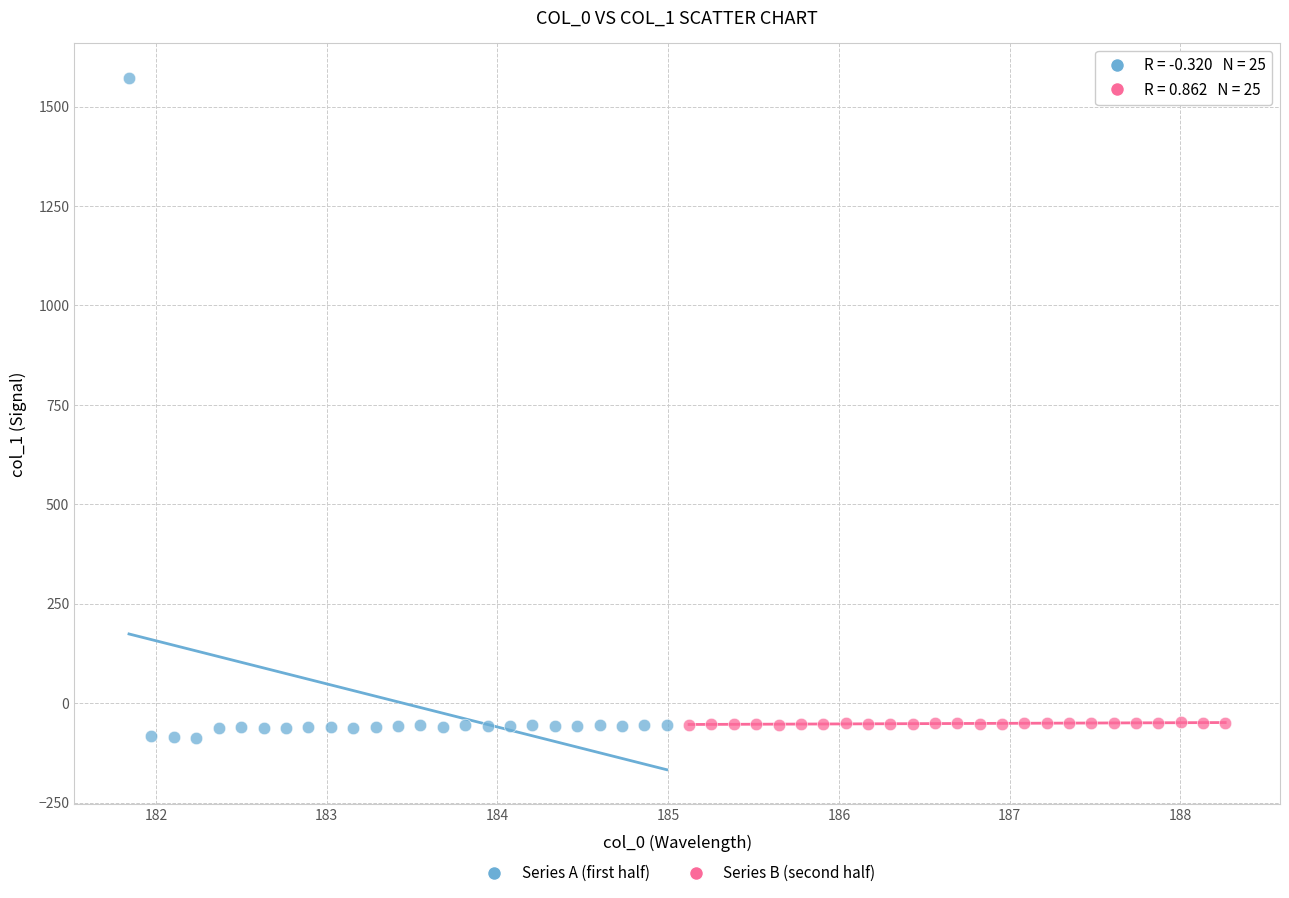

Which series has the largest Y range (max minus min)?

Series A (first half)